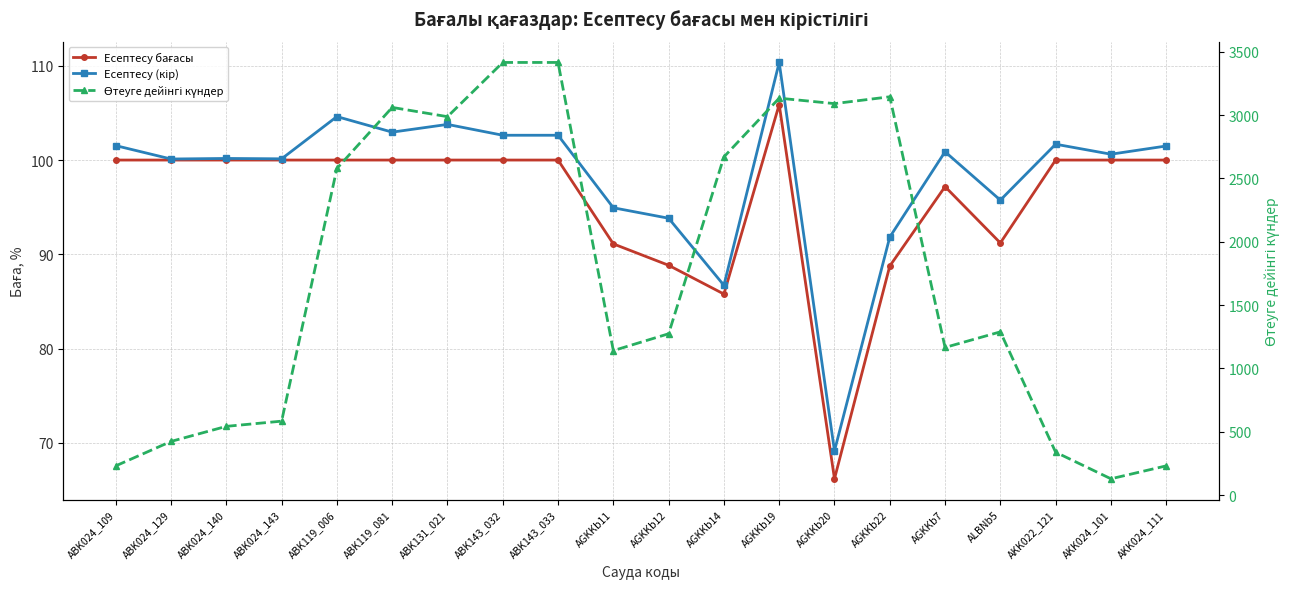

What are all the series names shown in the legend?

Есептесу бағасы, Есептесу (кір), Өтеуге дейінгі күндер